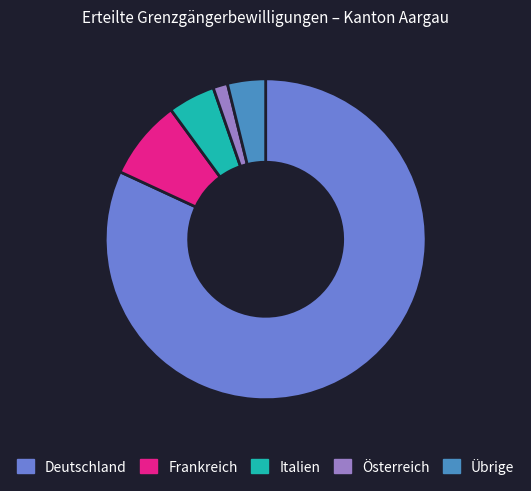

Is Österreich the majority of the pie?

No